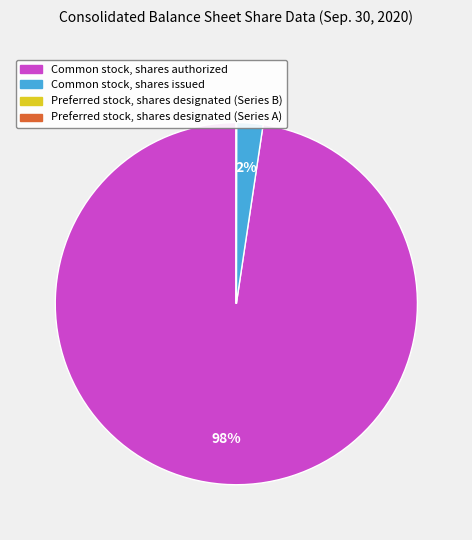

True or false: Common stock, shares issued accounts for 14% of the total.

False